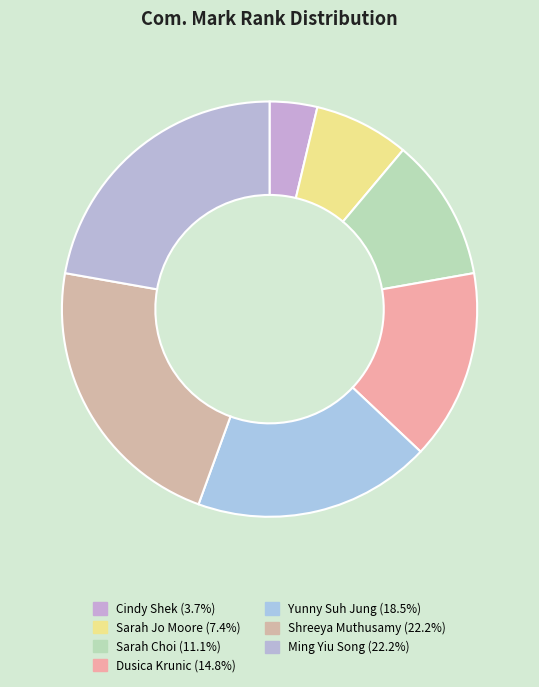

What is the smallest slice in the pie chart?

Cindy Shek